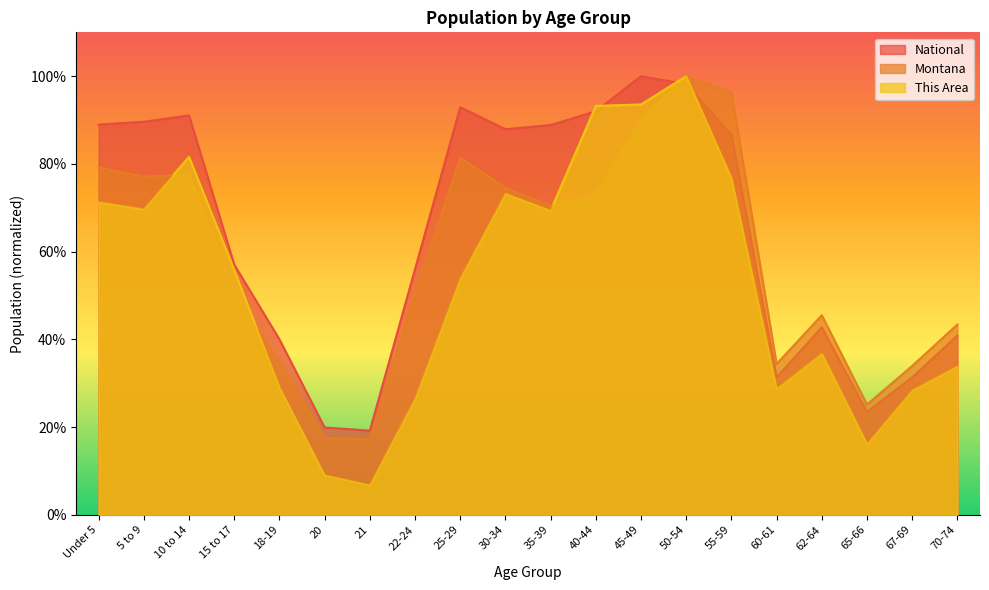

Rank the series by their maximum value, from highest to lowest.

This Area, Montana, National